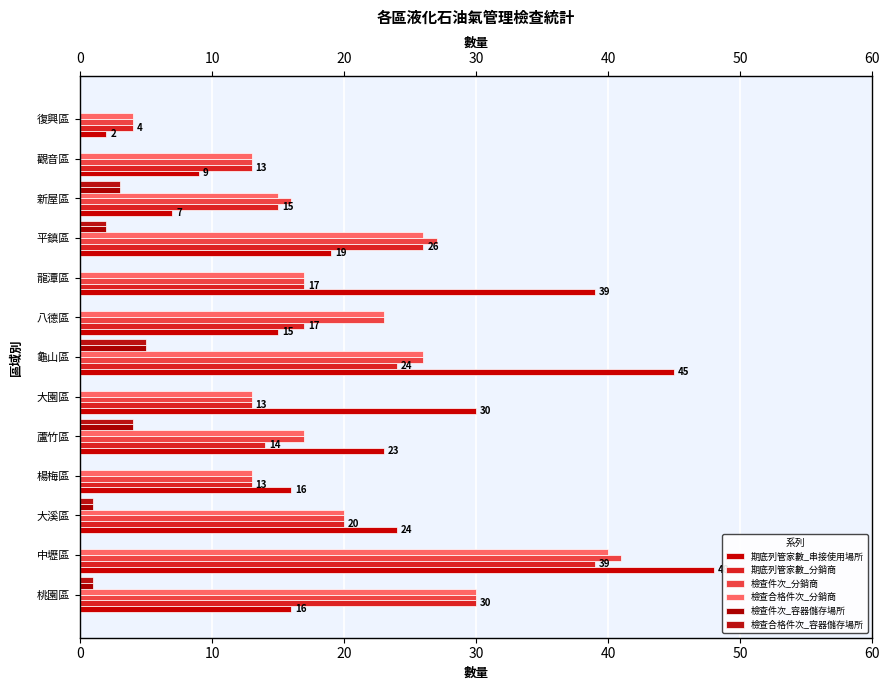

At how many categories does at least one series exceed 39?

2